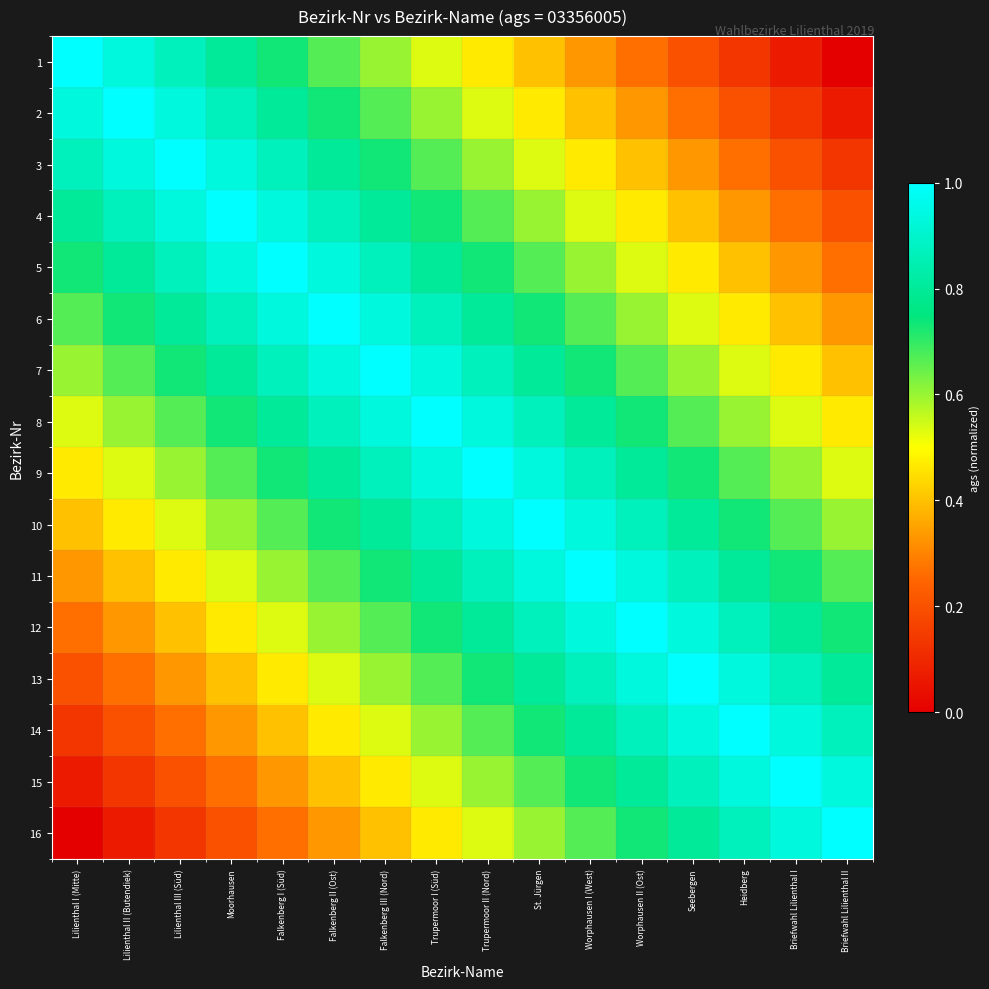

At which category does the chart reach its minimum across all series?

Briefwahl Lilienthal II